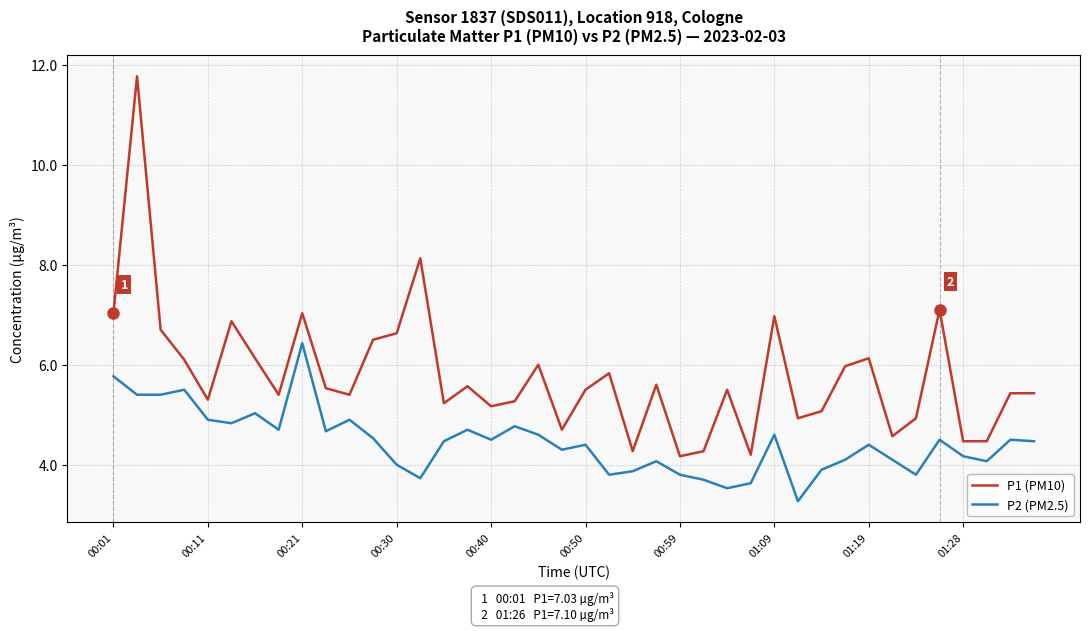

List the series in order of their overall mean, highest first.

P1 (PM10), P2 (PM2.5)